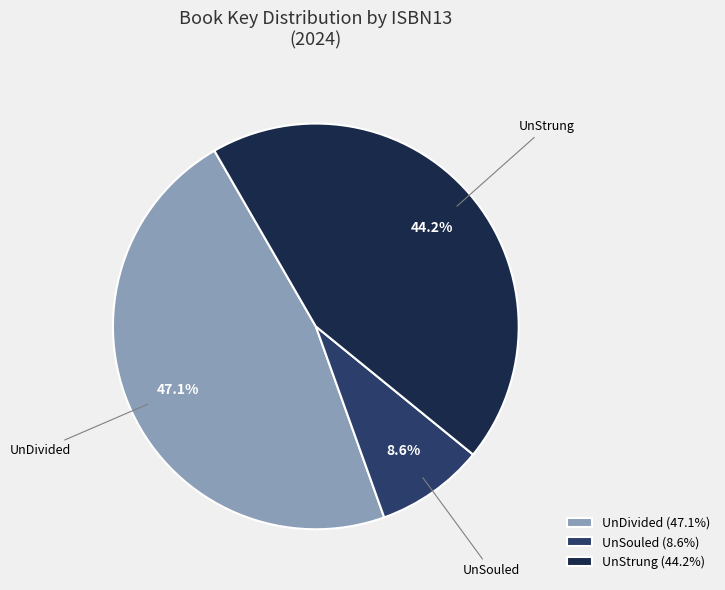

Does UnDivided (47.1%) represent more than half of the total?

No